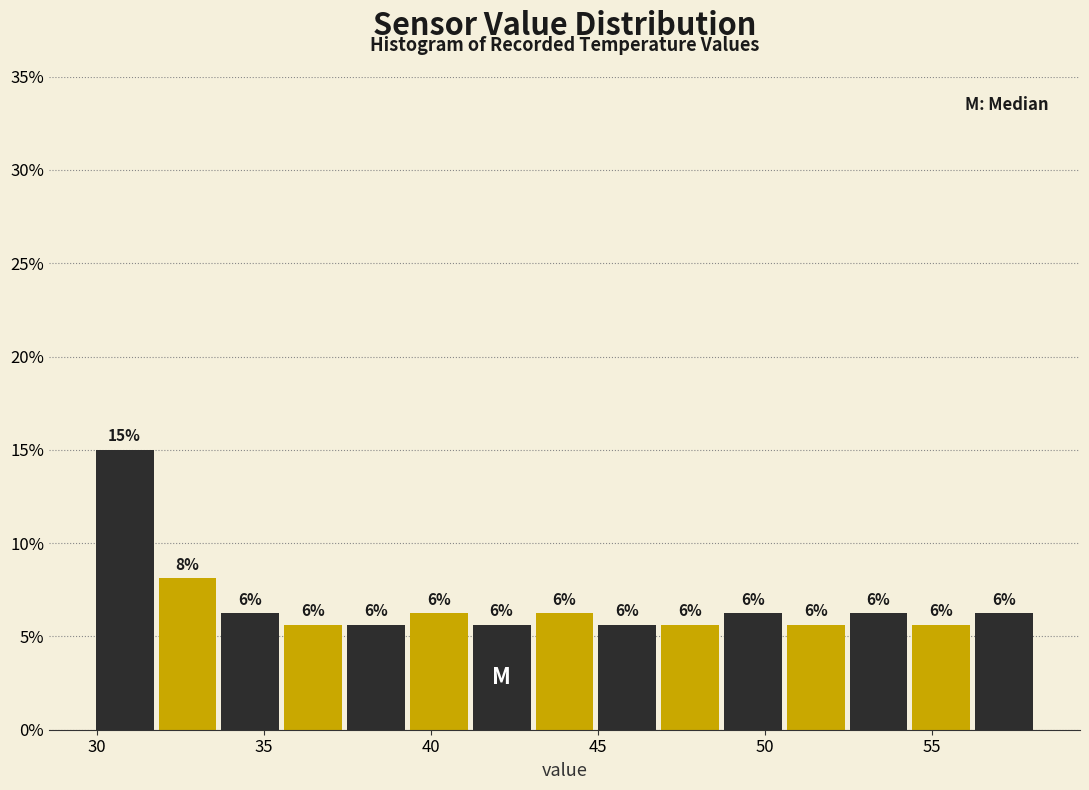

Around what value on the x-axis is the tallest bar? Give the approximate position of its centre, as read against the axis.

31.0